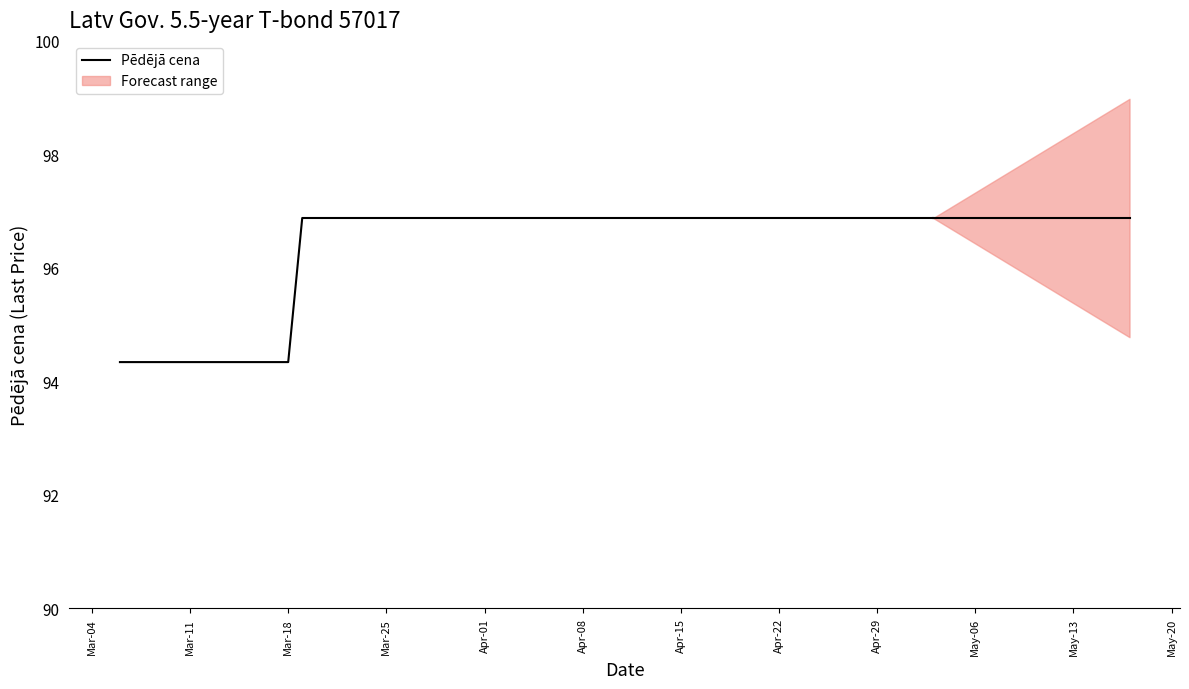

Reading left to right, transcribe all the data shown in this chart.

94.3	94.3	94.3	94.3	94.3	94.3	94.3	94.3	94.3	96.9	96.9	96.9	96.9	96.9	96.9	96.9	96.9	96.9	96.9	96.9	96.9	96.9	96.9	96.9	96.9	96.9	96.9	96.9	96.9	96.9	96.9	96.9	96.9	96.9	96.9	96.9	96.9	96.9	96.9	96.9